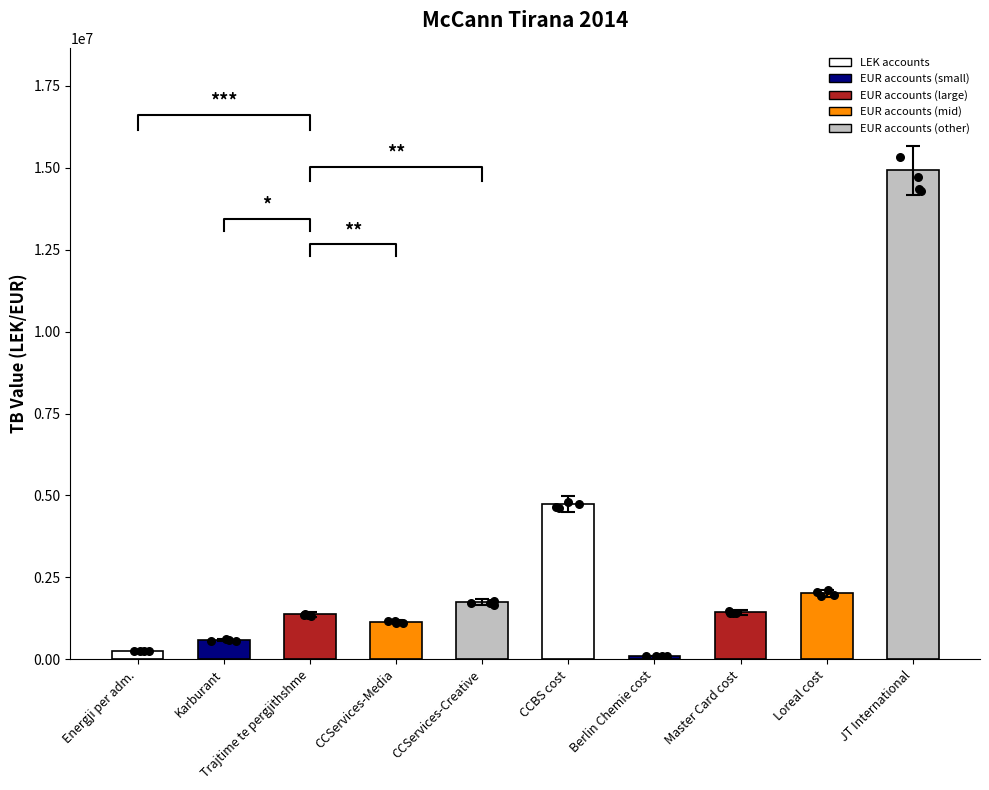

What is the change in value from Karburant to Trajtime te pergjithshme?

+777949.6